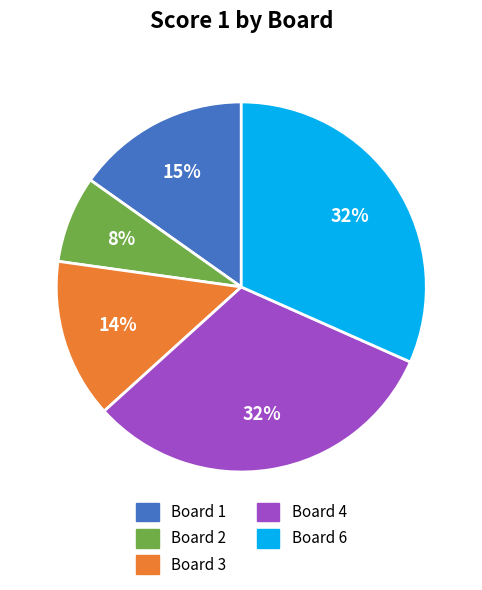

Is there a majority slice in this chart?

No